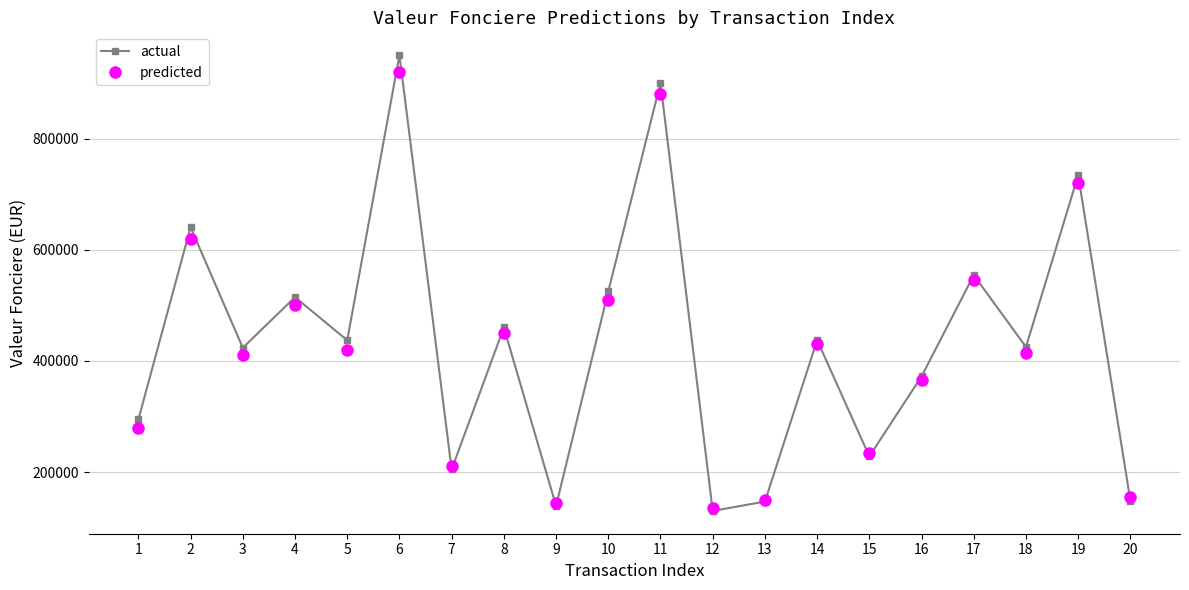

The actual series shows 283684 at 7. True or false?

False